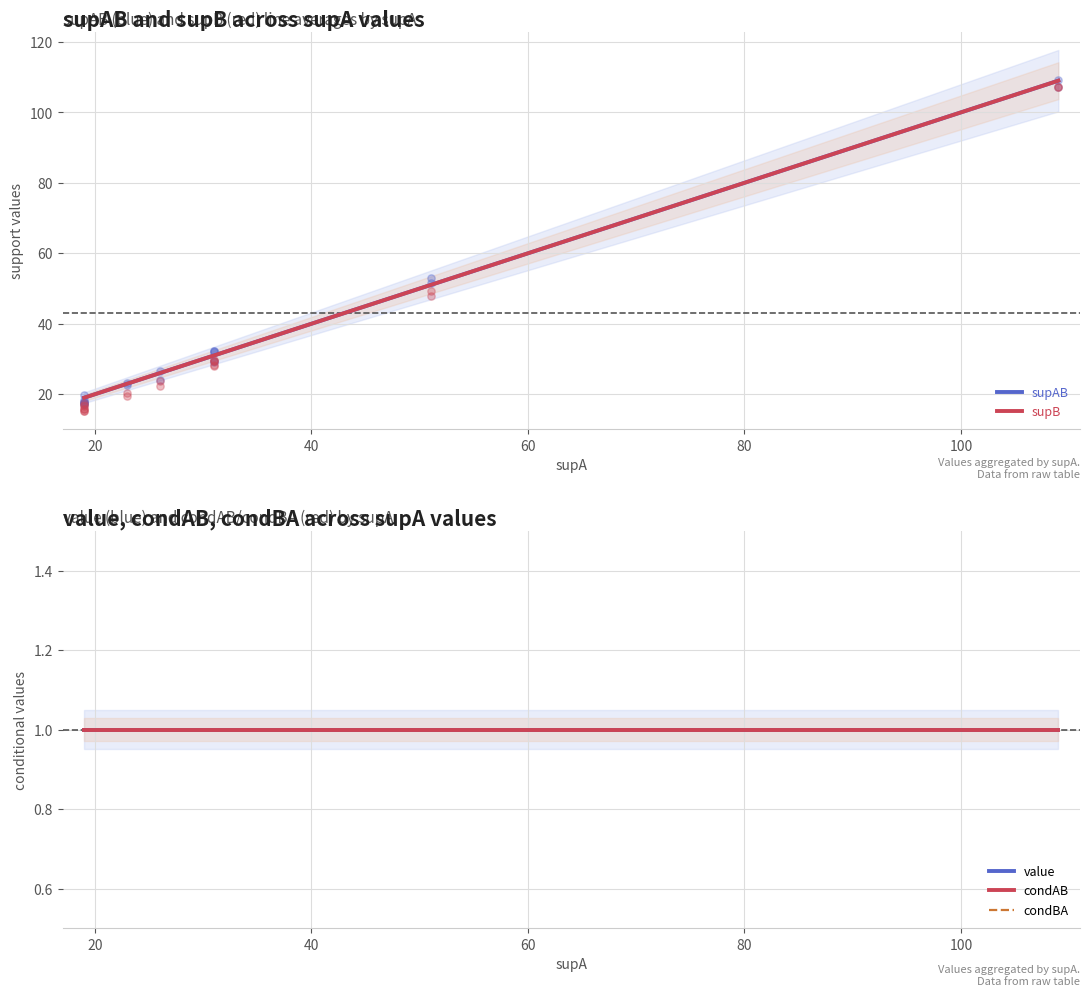

Which series has the largest total across all categories?

supAB